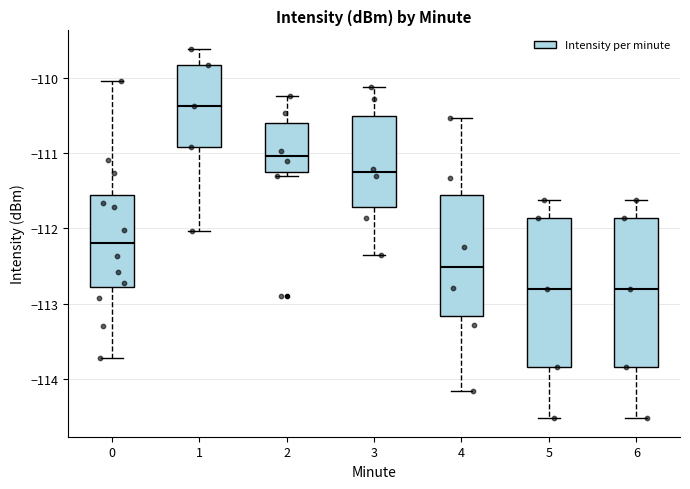

Reading left to right, read every box against the y-axis: the position of its median line, the range the box covers, and the ends of its whiskers. The values are not printed on the chart, so give them approximately, as read against the axis.

0: median -112.2, box -112.8 to -111.6, whiskers -113.7 to -110.0
1: median -110.4, box -110.9 to -109.8, whiskers -112.0 to -109.6
2: median -111.0, box -111.3 to -110.6, whiskers -111.3 (just below the box's lower edge) to -110.2
3: median -111.3, box -111.7 to -110.5, whiskers -112.4 to -110.1
4: median -112.5, box -113.2 to -111.6, whiskers -114.2 to -110.5
5: median -112.8, box -113.8 to -111.9, whiskers -114.5 to -111.6
6: median -112.8, box -113.8 to -111.9, whiskers -114.5 to -111.6